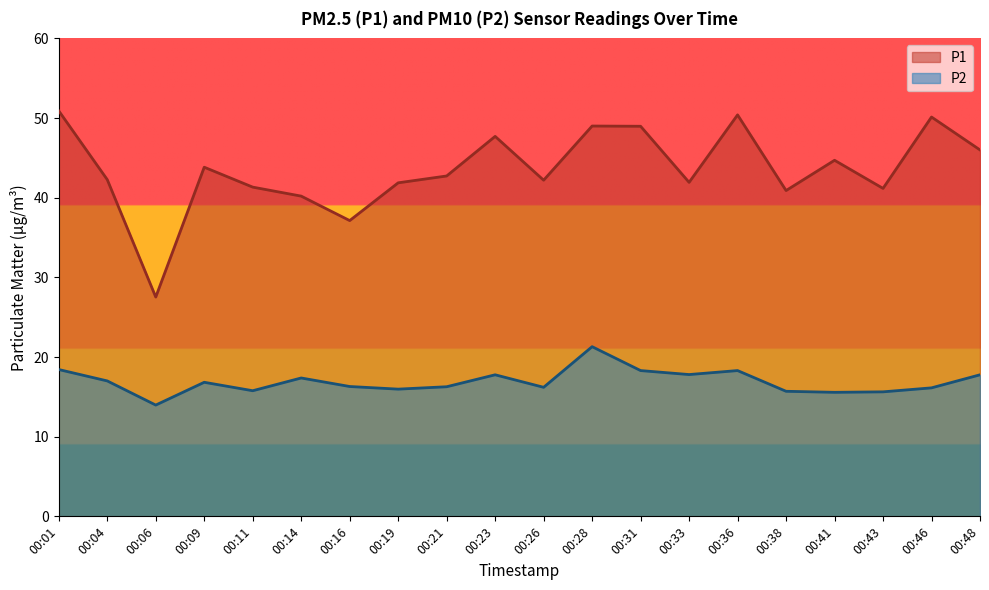

Which series has the largest total across all categories?

P1